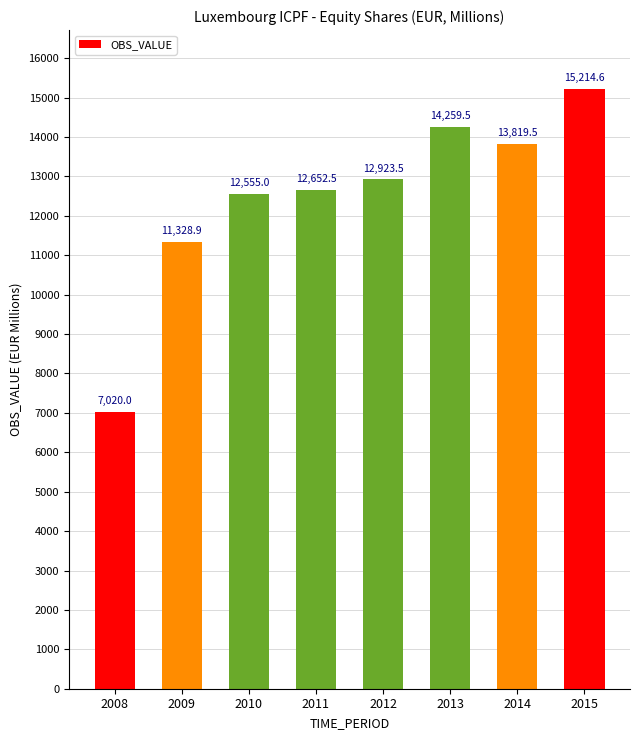

Rank the categories by value from lowest to highest.

2008, 2009, 2010, 2011, 2012, 2014, 2013, 2015